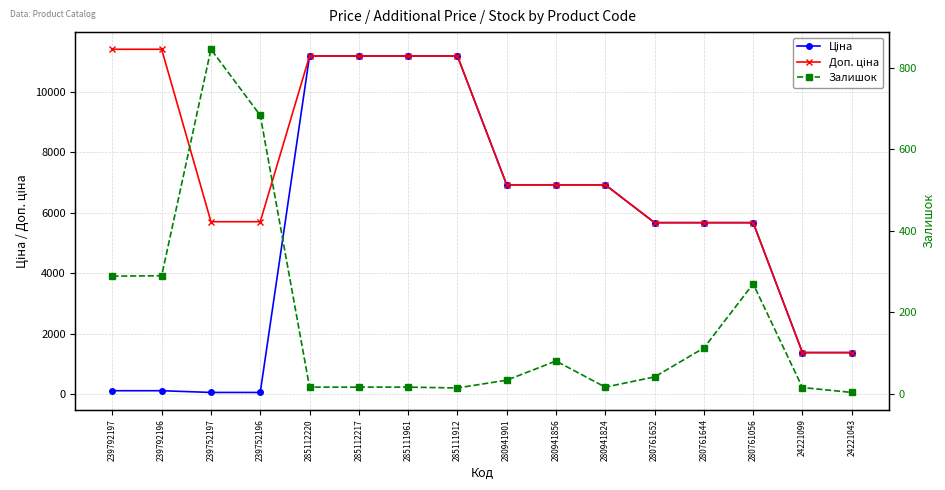

Which label corresponds to the largest value in the chart?

239792197